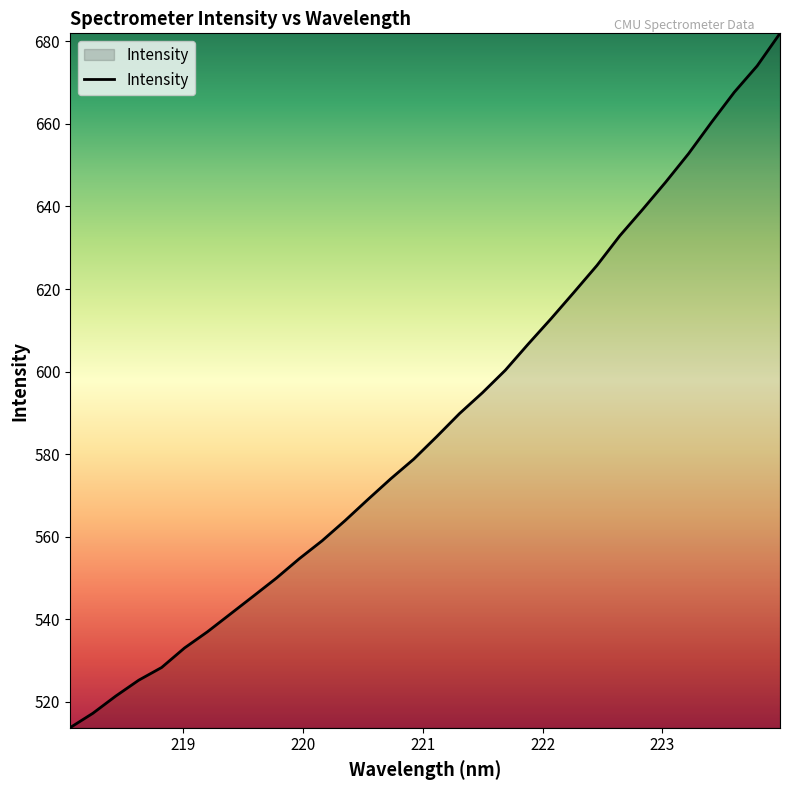

What is the difference between the maximum and minimum values?

168.2